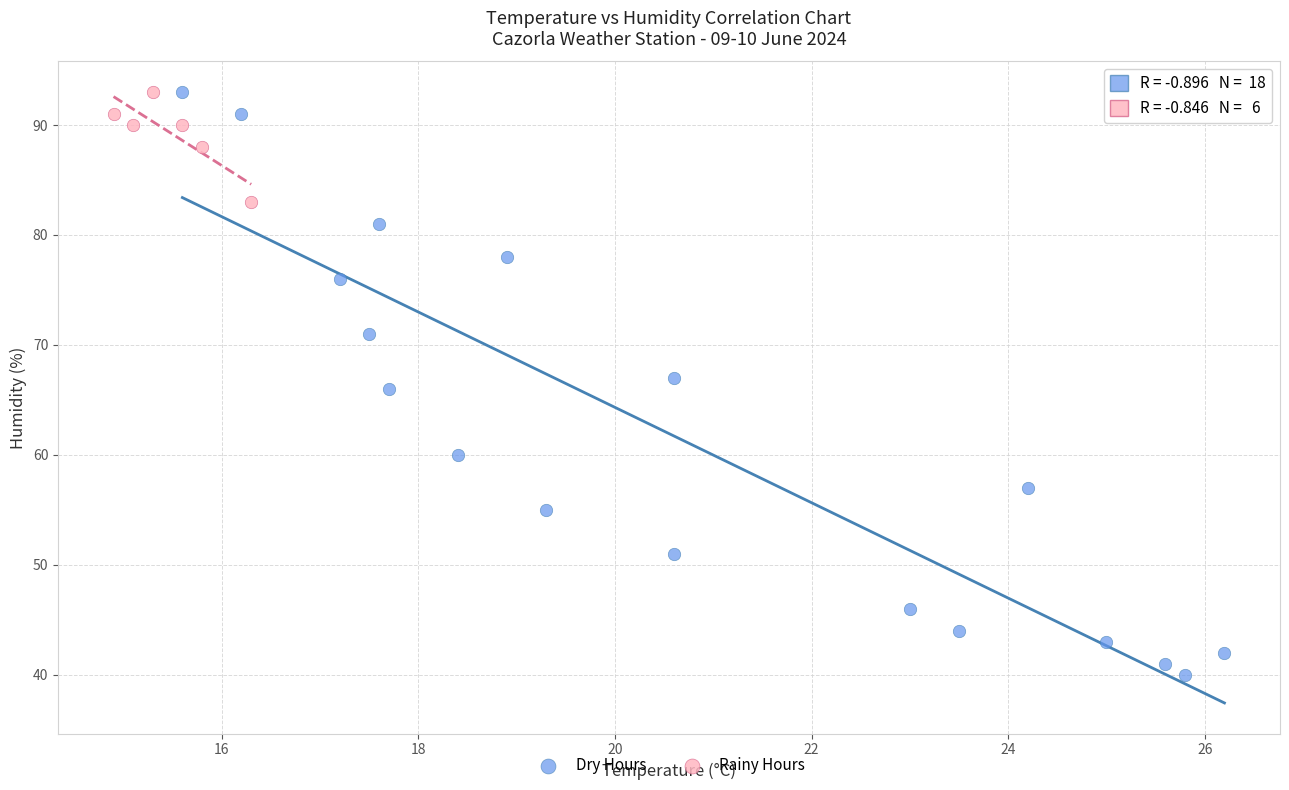

Which series contains the lowest Y value?

Dry Hours